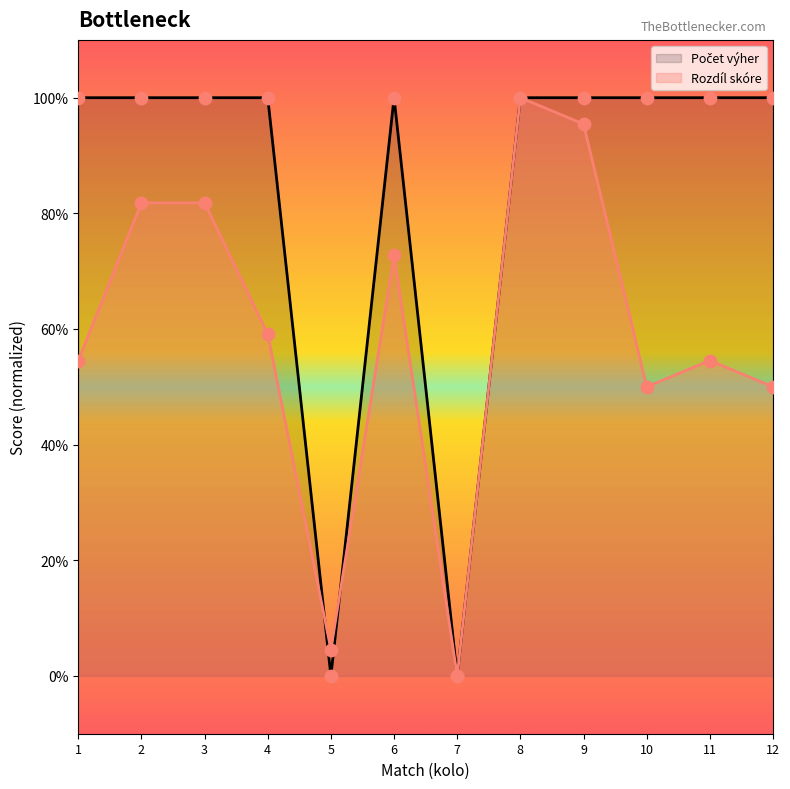

What is the total value across all series at 11?

1.5